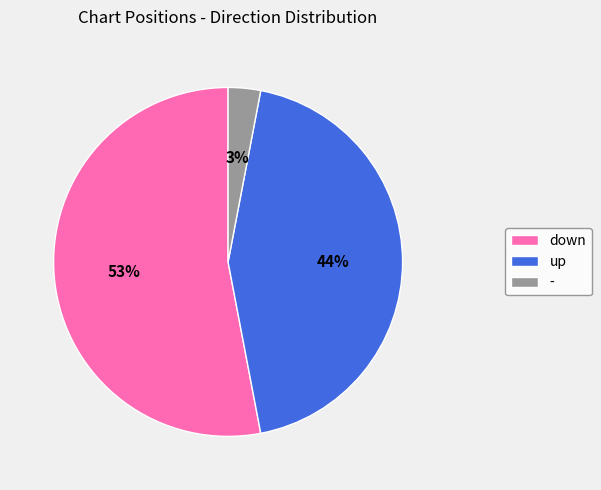

Between down and -, which is larger?

down